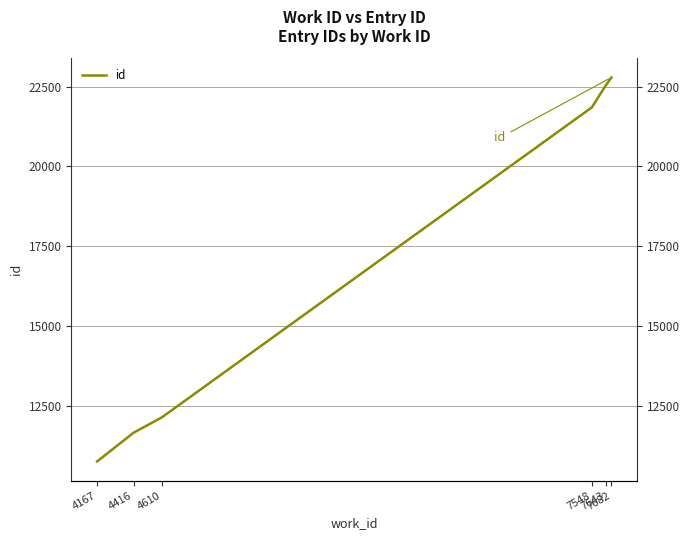

What is the approximate value at 4610?

12134